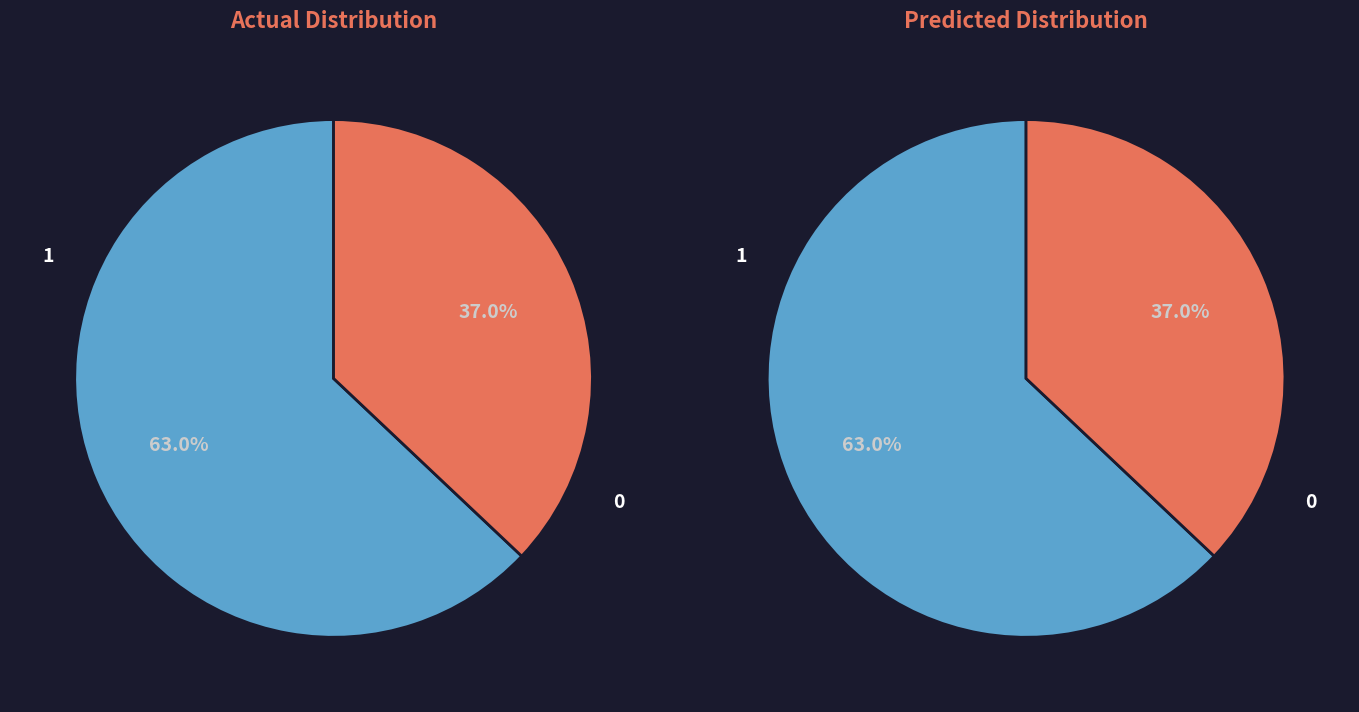

Is 1981-1990 the majority of the pie?

No